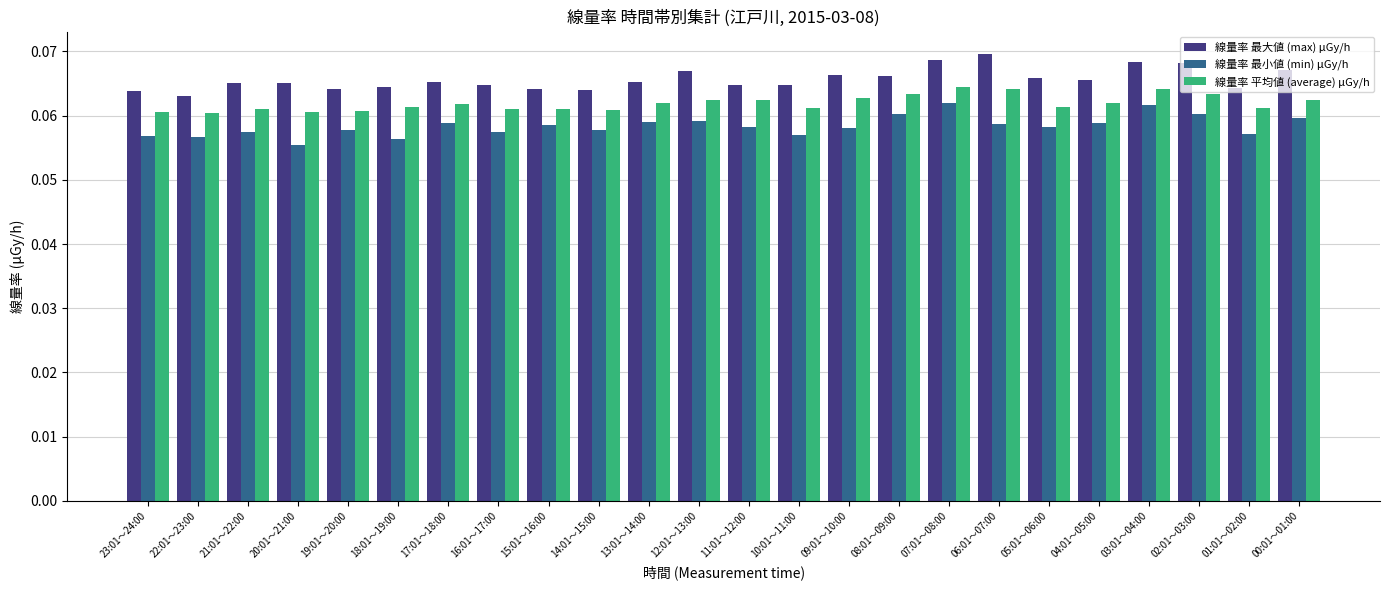

What are all the series names shown in the legend?

線量率 最大値 (max) μGy/h, 線量率 最小値 (min) μGy/h, 線量率 平均値 (average) μGy/h